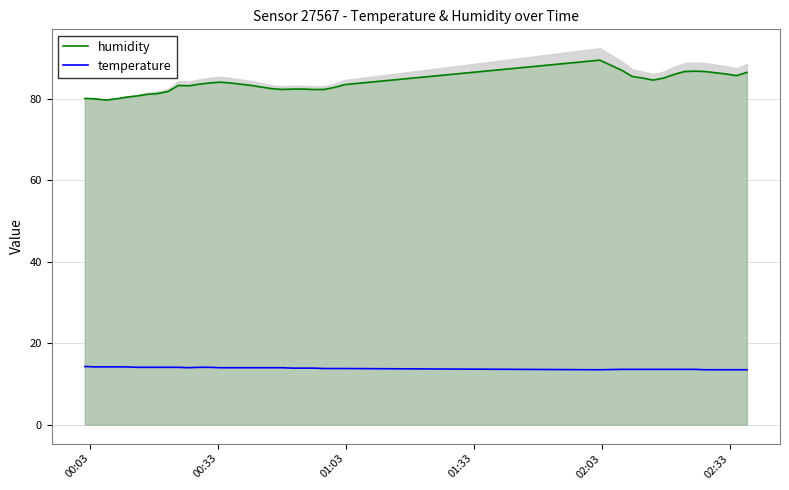

True or false: temperature and humidity cross at least once.

False